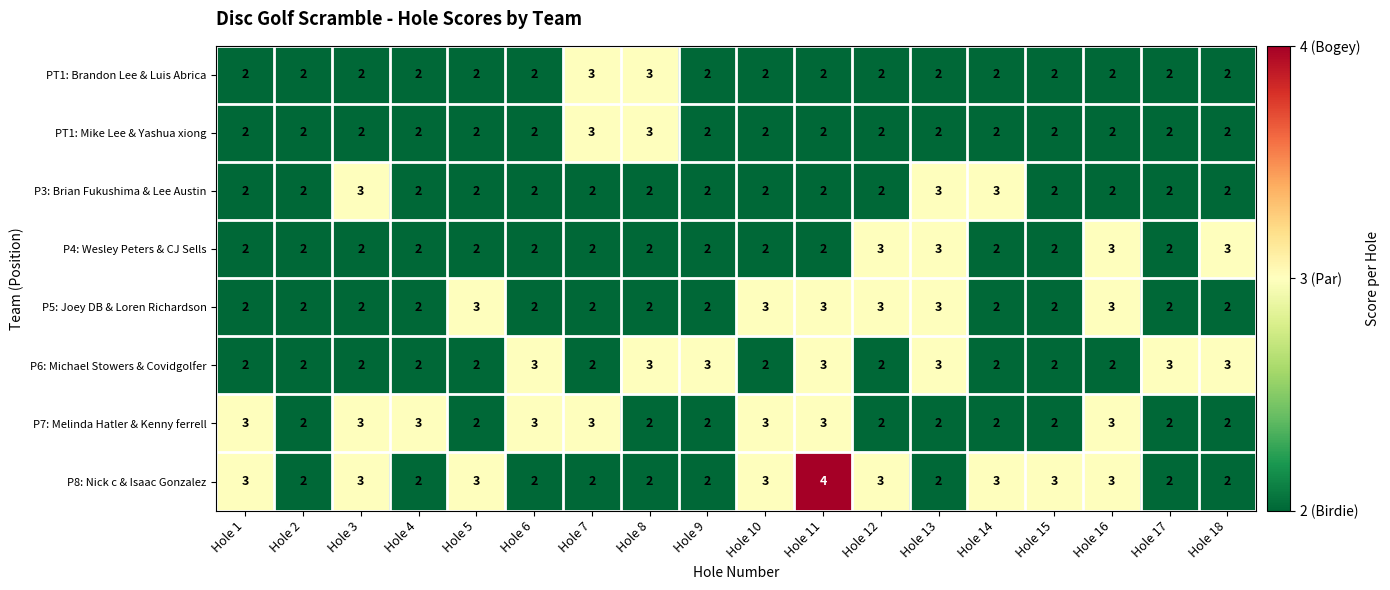

At which category is the sum across all series the highest?

Hole 11